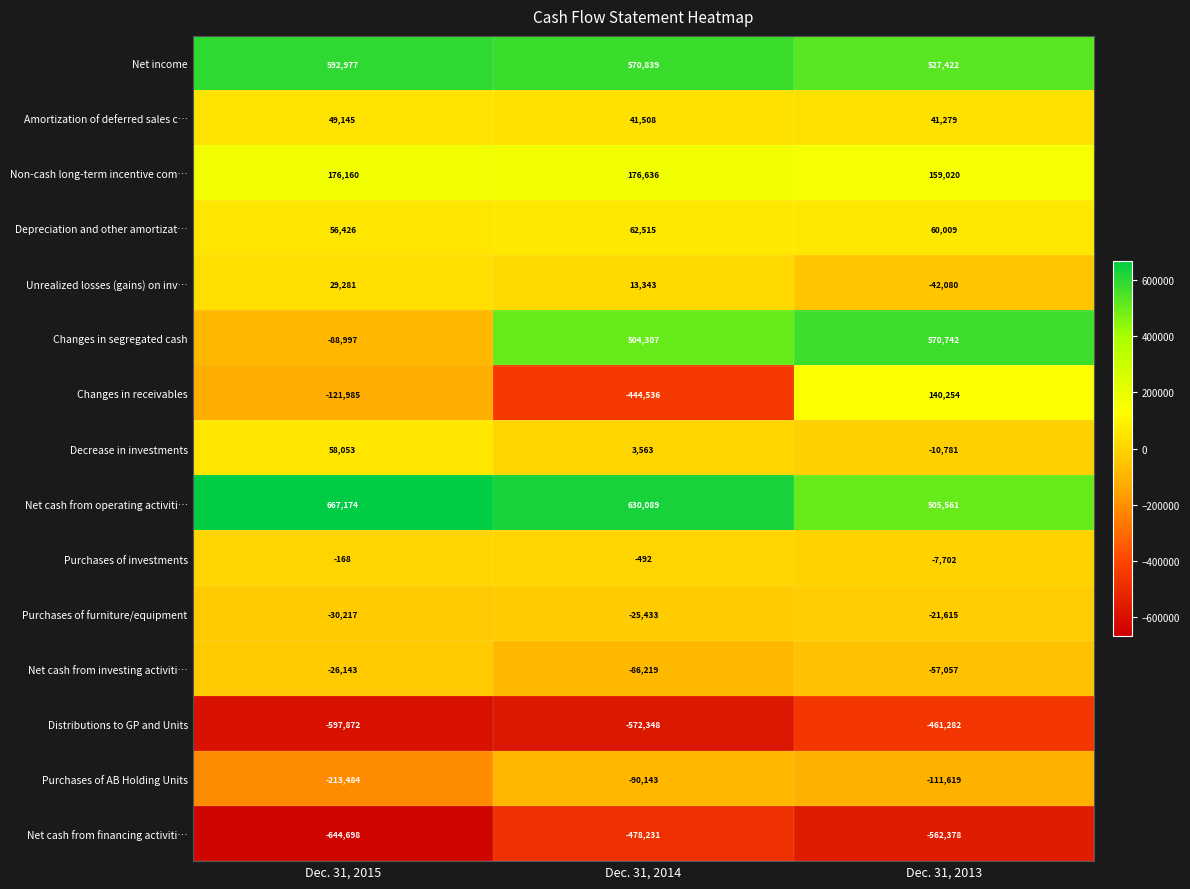

What is the sum of all Depreciation and other amortizat… values?

178950